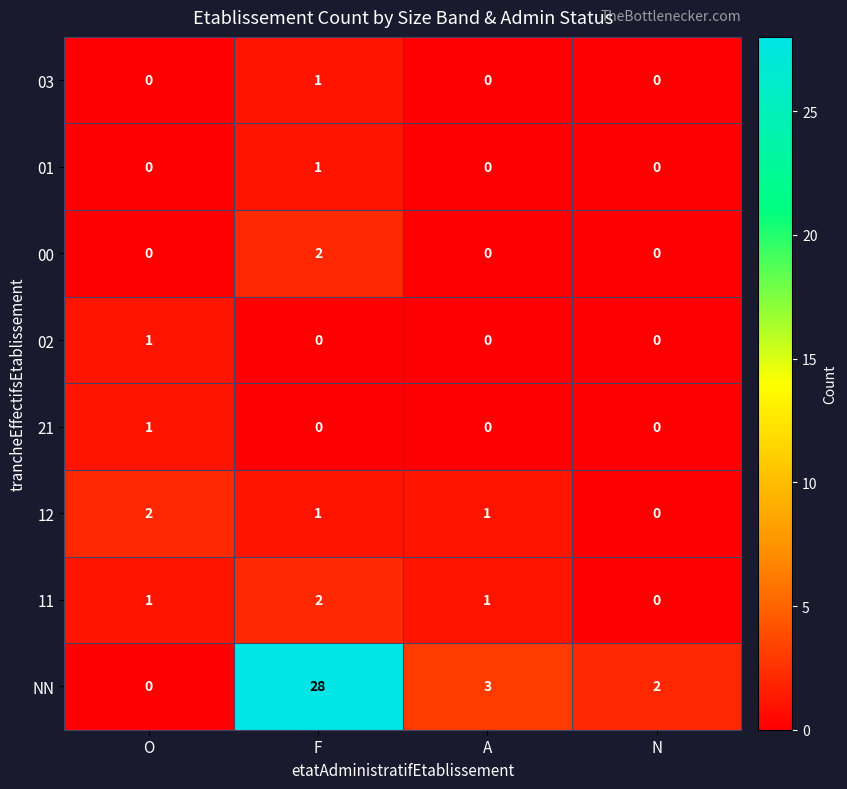

The value of 00 at O is 1. True or false?

False